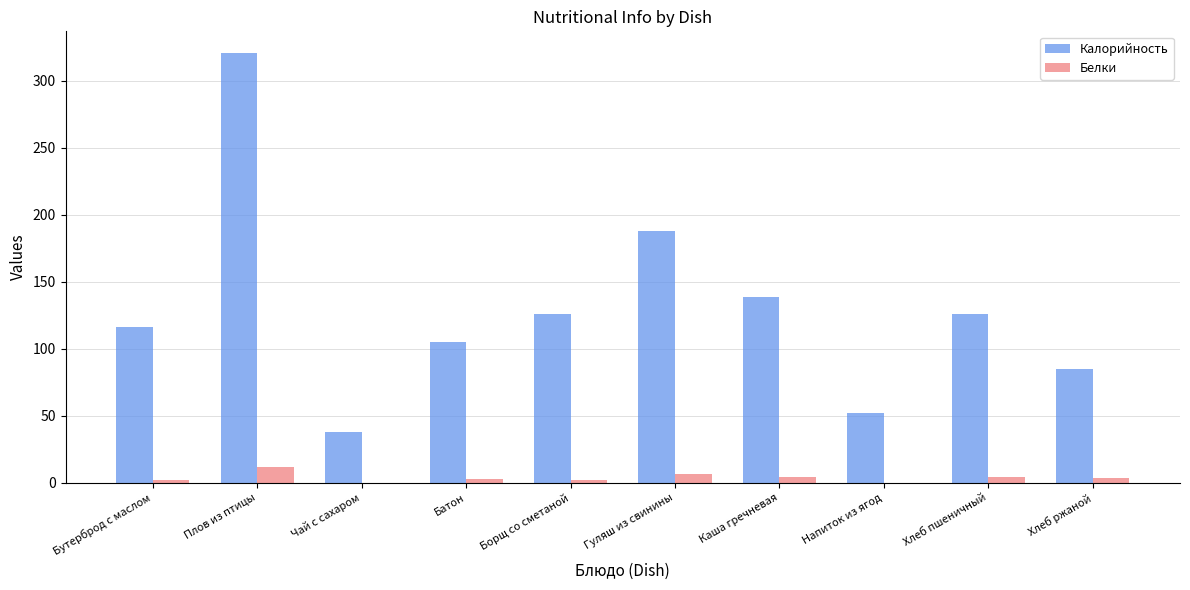

Between Чай с сахаром and Гуляш из свинины, which series saw the biggest shift?

Калорийность